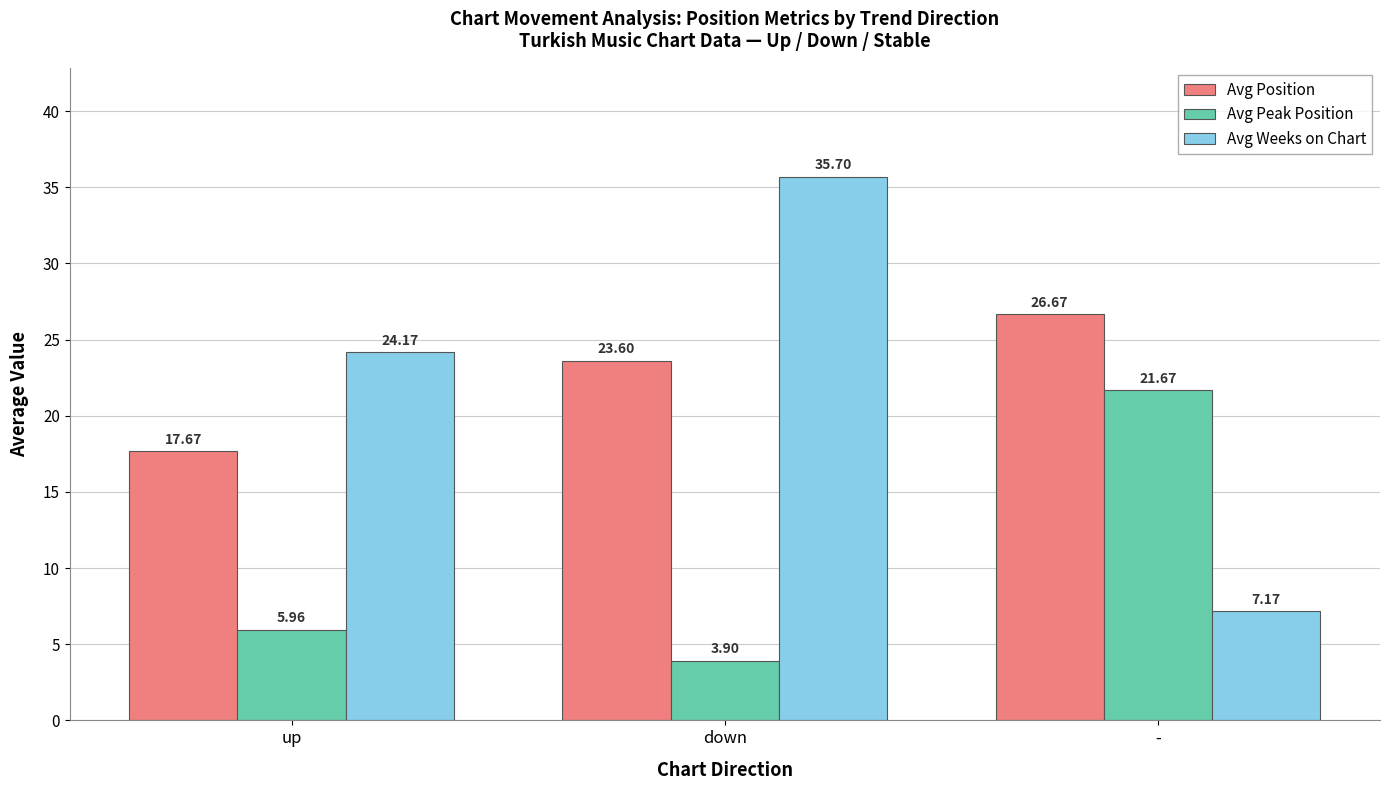

What is the sum of the Avg Peak Position values at up and down?

9.9